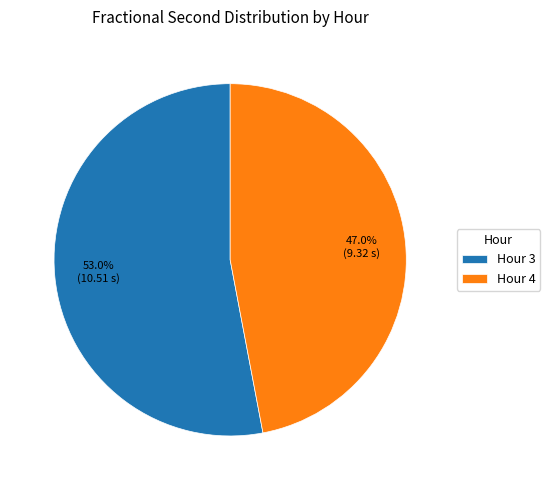

What percentage is the Hour 3 slice, to the nearest percent?

53%